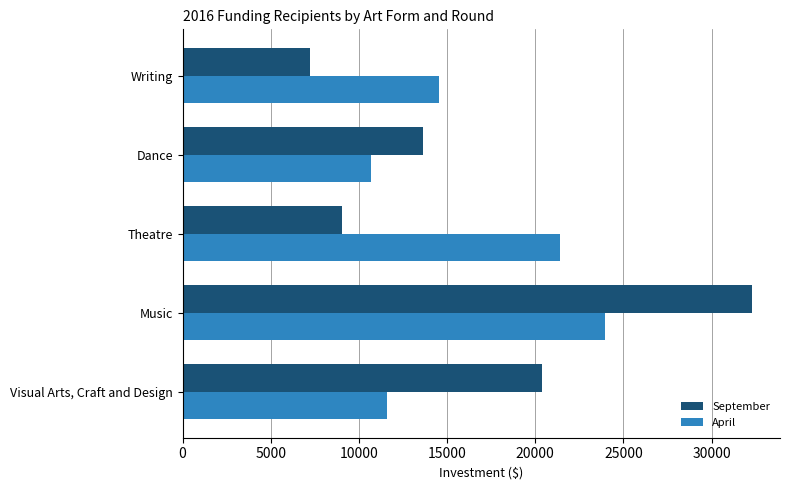

Rank the categories by September value from lowest to highest.

Writing, Theatre, Dance, Visual Arts, Craft and Design, Music